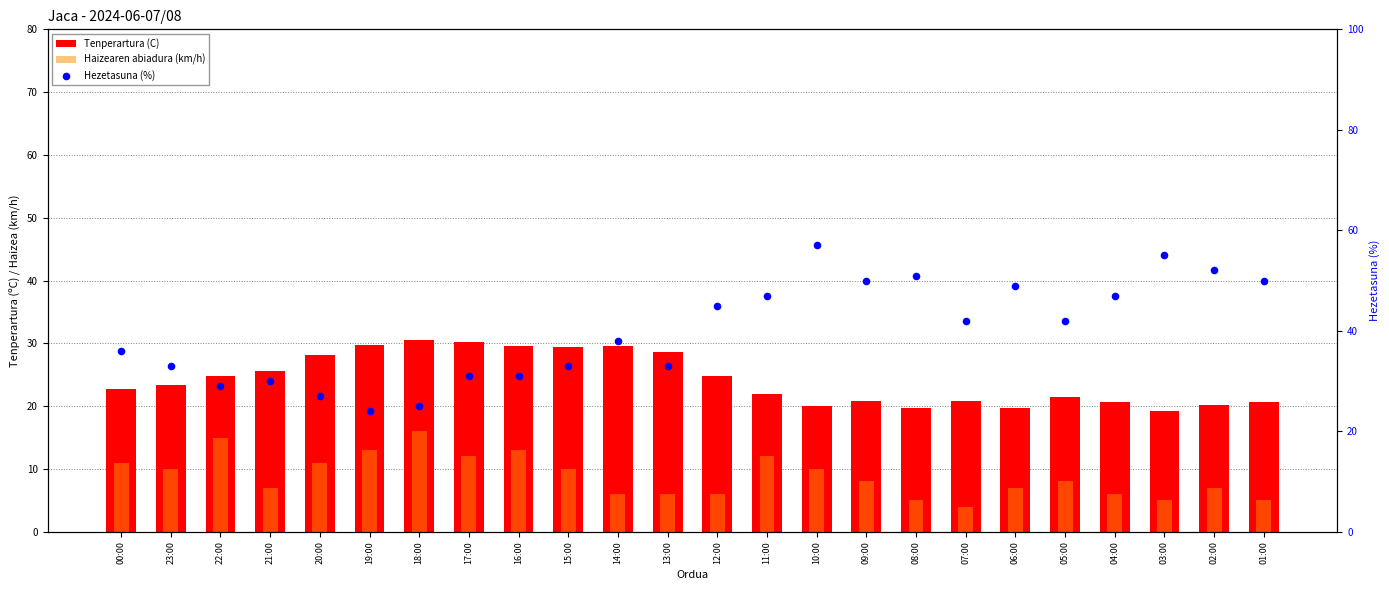

Which series reaches the maximum Y coordinate?

Hezetasuna (%)